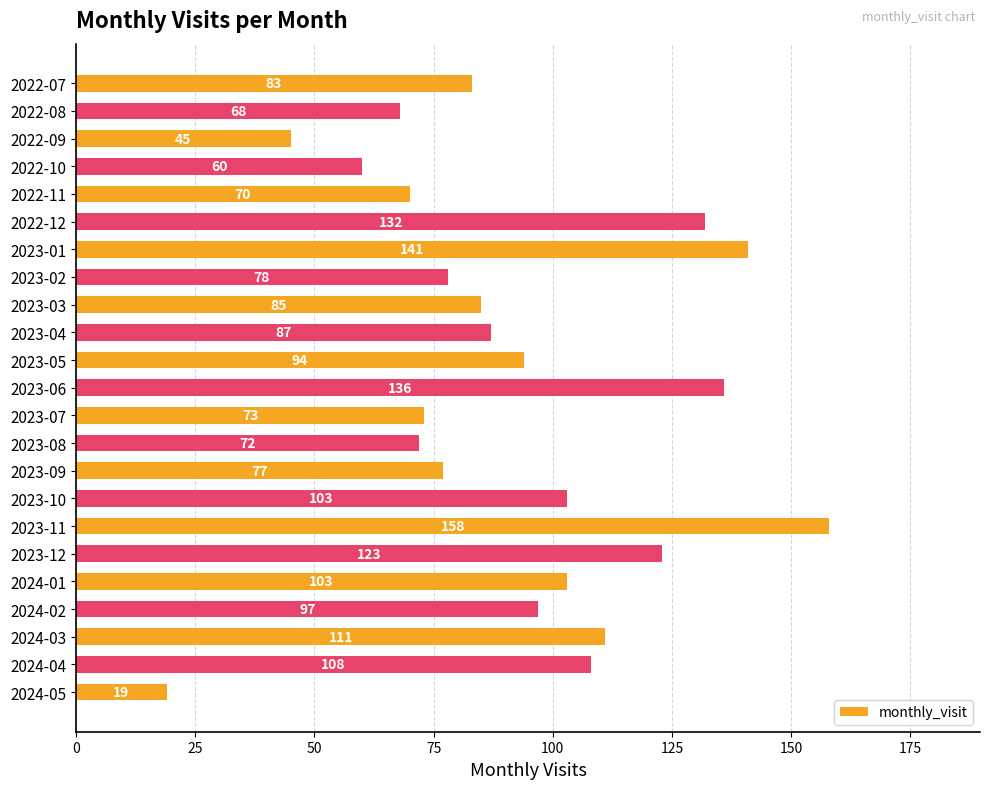

At which label is the value closest to 88?

2023-04